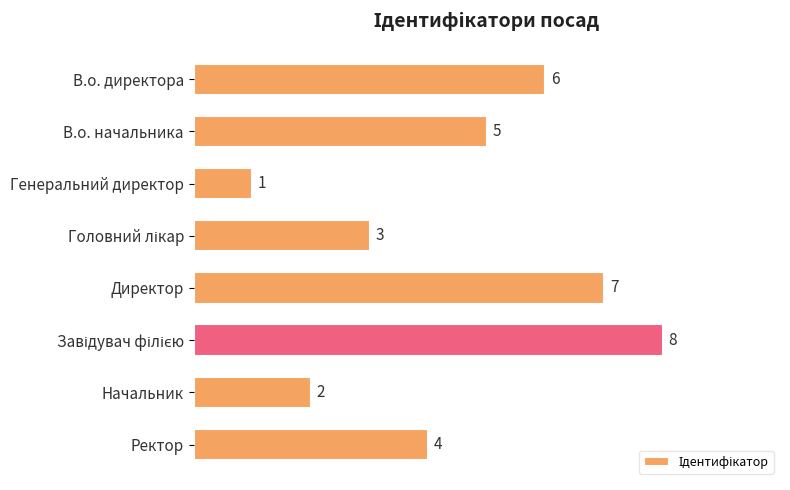

How many values are below 5?

4